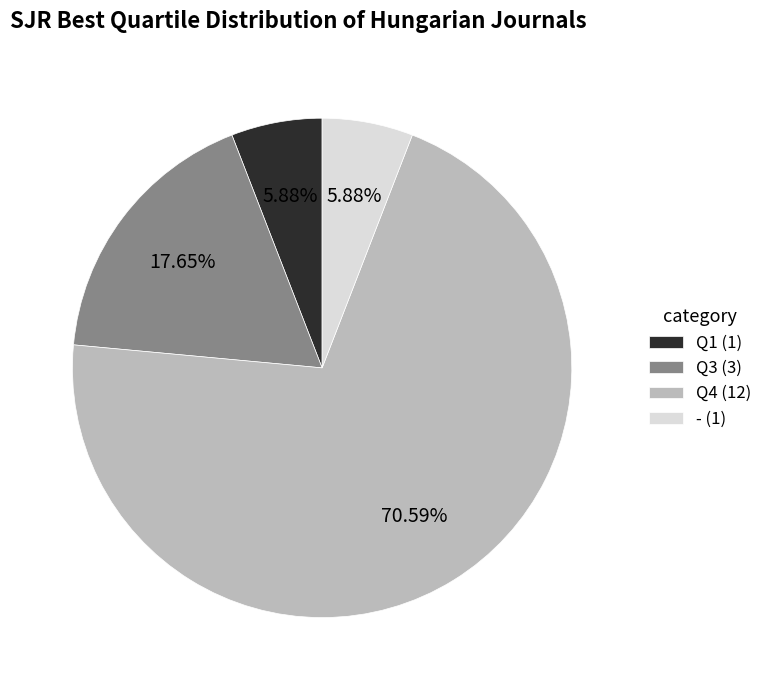

How many slices are in this pie chart?

4